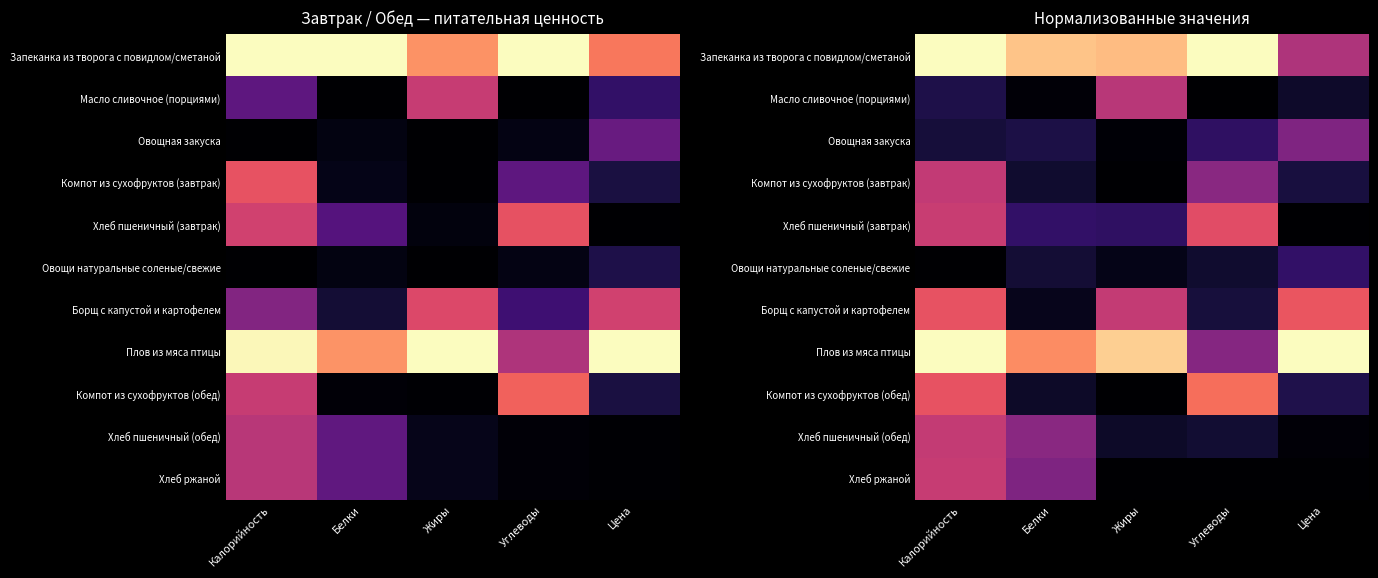

What is the difference between the Борщ с капустой и картофелем values at Калорийность and Белки?

0.6